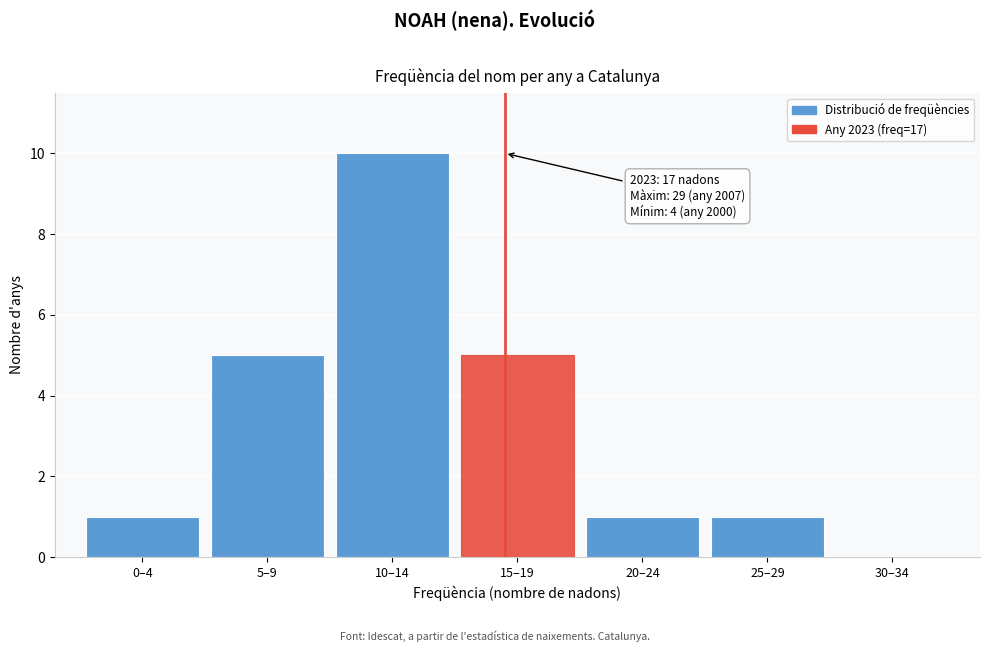

Reading left to right, transcribe all the data shown in this chart.

0–4=1	5–9=5	10–14=10	15–19=5	20–24=1	25–29=1	30–34=0